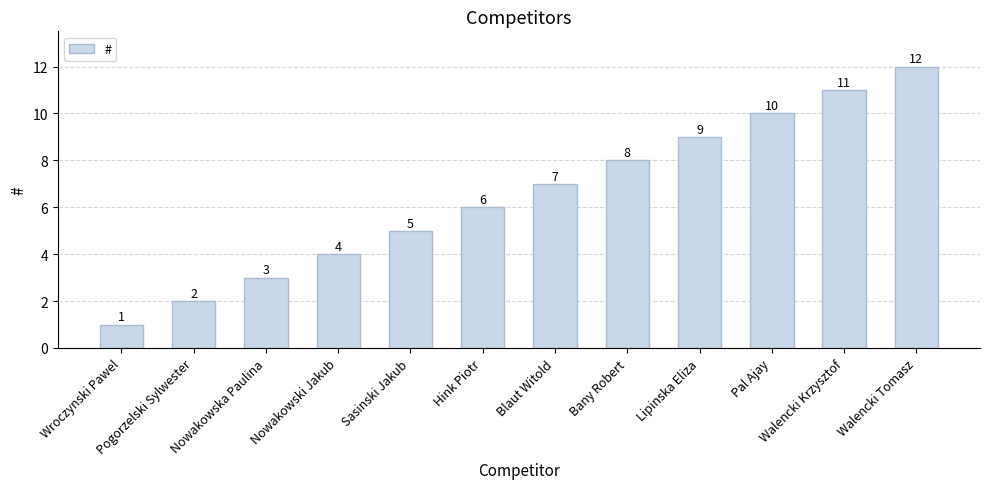

What is the difference between the second highest and second lowest values?

9